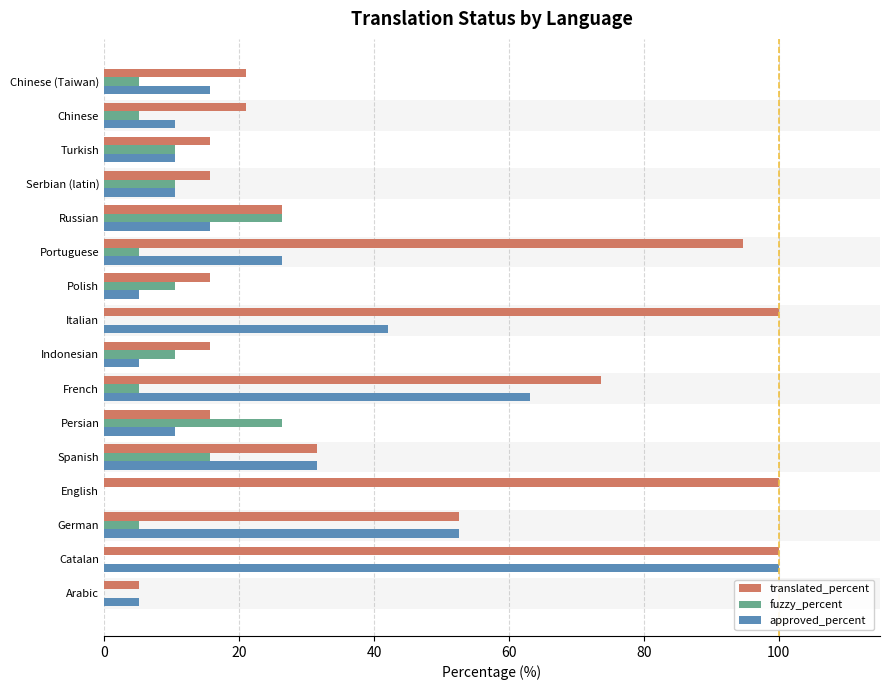

What is the sum of all translated_percent values?

704.4